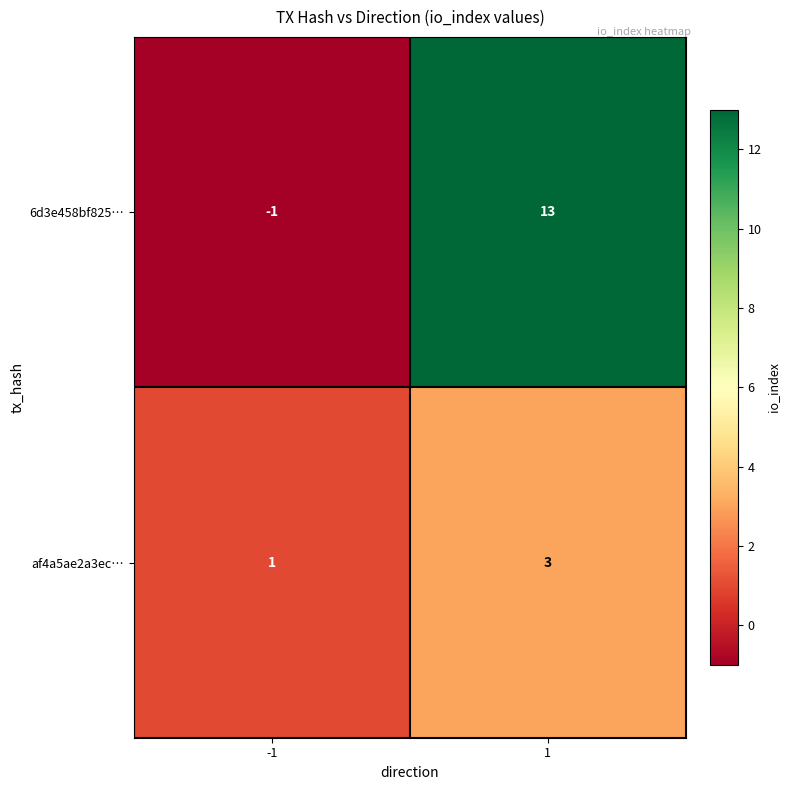

Which series has the largest total across all categories?

6d3e458bf825…